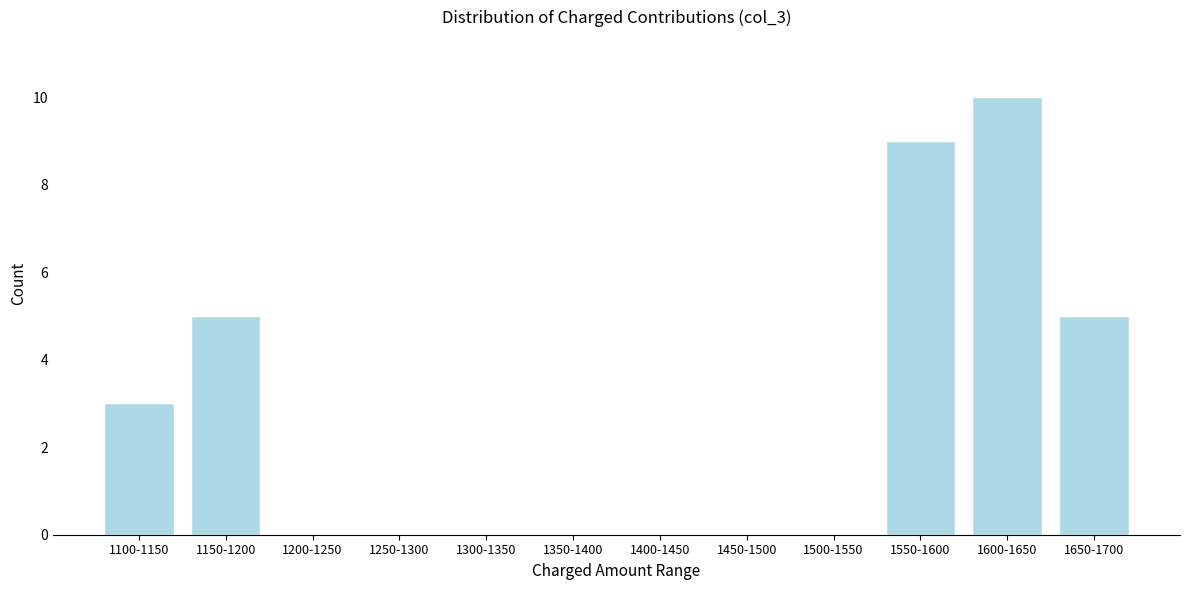

Reading left to right, list all the values displayed in this chart.

1100-1150=3	1150-1200=5	1200-1250=0	1250-1300=0	1300-1350=0	1350-1400=0	1400-1450=0	1450-1500=0	1500-1550=0	1550-1600=9	1600-1650=10	1650-1700=5